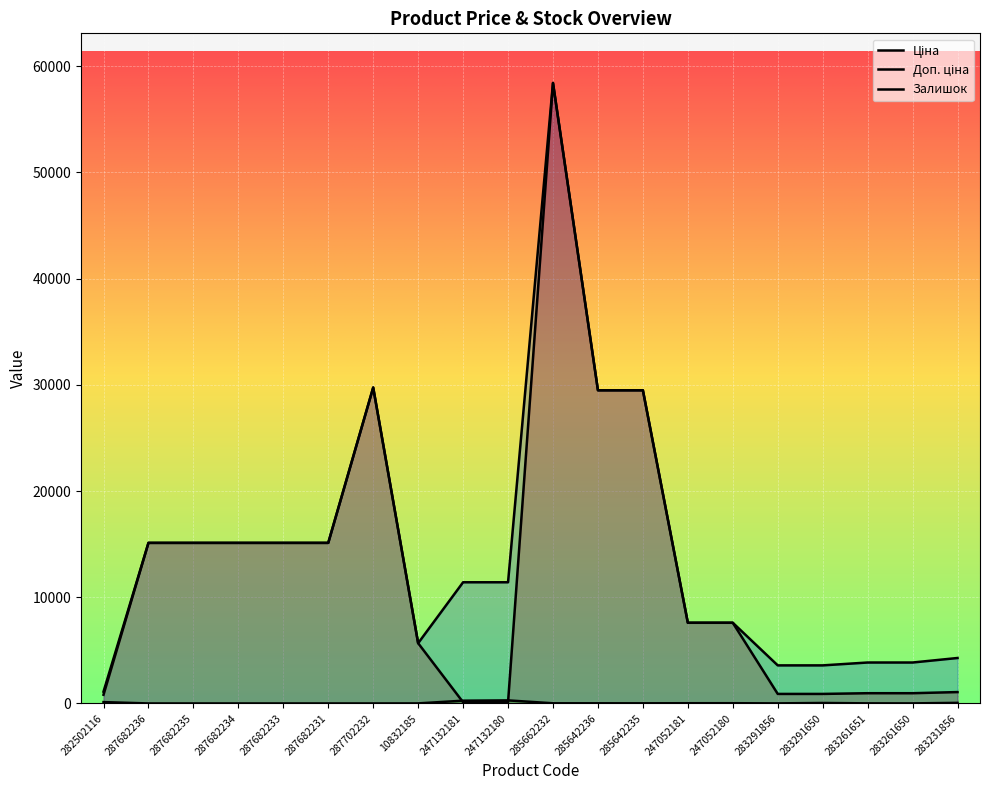

Where do Ціна and Залишок first cross each other?

10832185 and 247132181